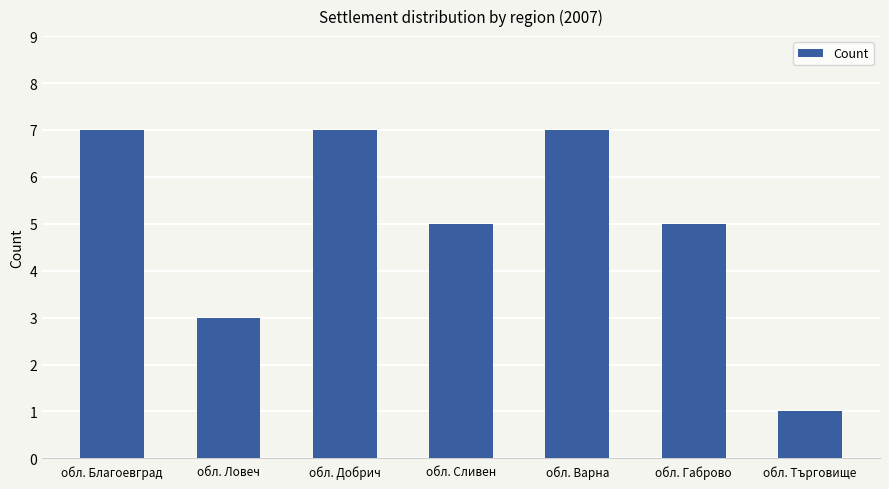

Read the value at обл. Варна.

7